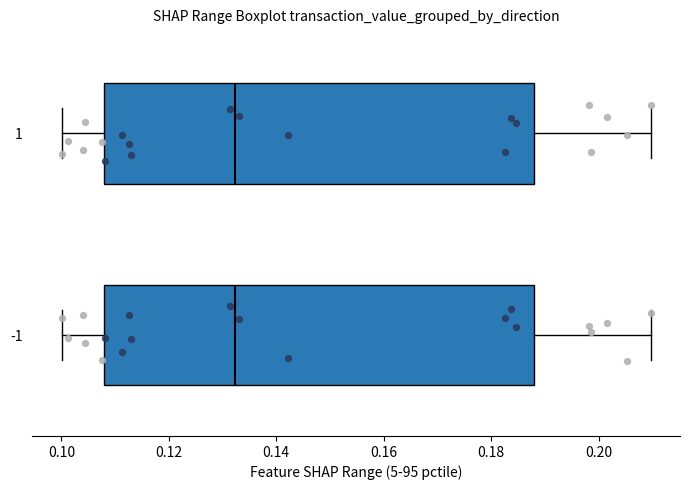

Reading bottom to top, read every box against the x-axis: the position of its median line, the range the box covers, and the ends of its whiskers. The values are not printed on the chart, so give them approximately, as read against the axis.

-1: median 0.132, box 0.108 to 0.188, whiskers 0.100 to 0.210
1: median 0.132, box 0.108 to 0.188, whiskers 0.100 to 0.210